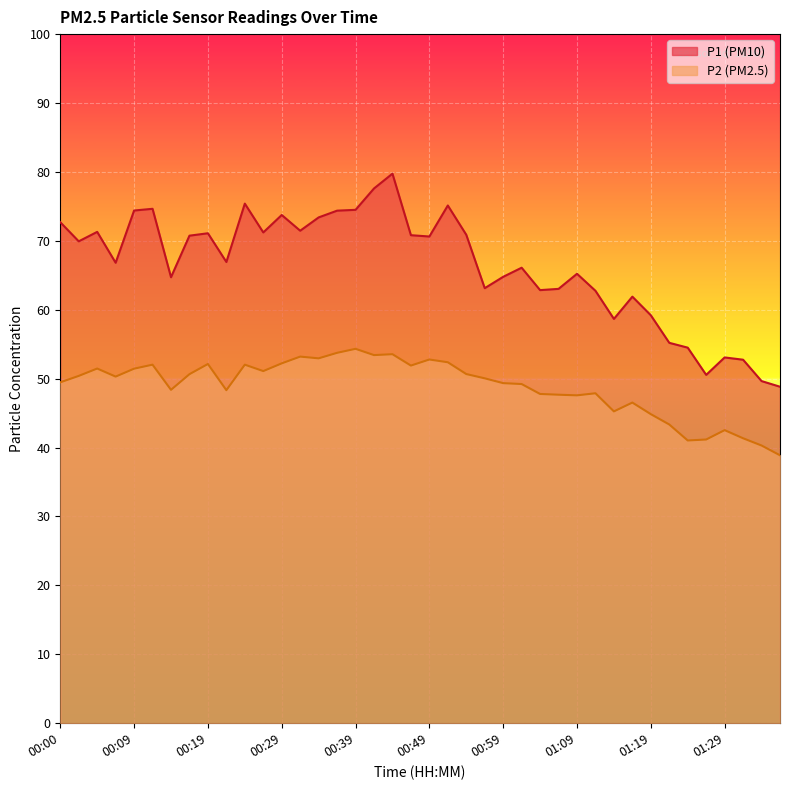

Which category has the highest value across all series?

00:44